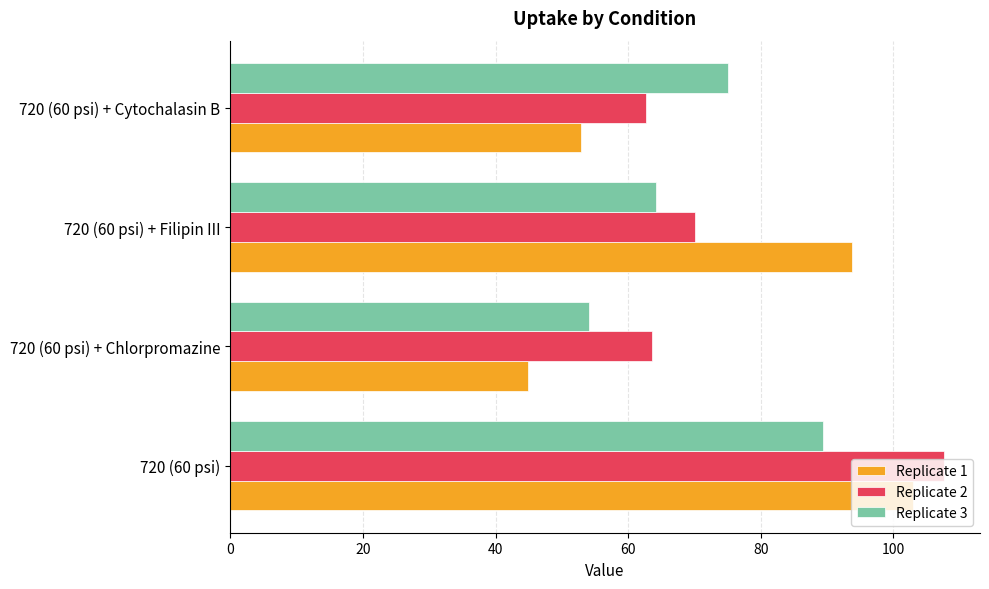

Where is Replicate 2 nearest to the value 85?

720 (60 psi) + Filipin III